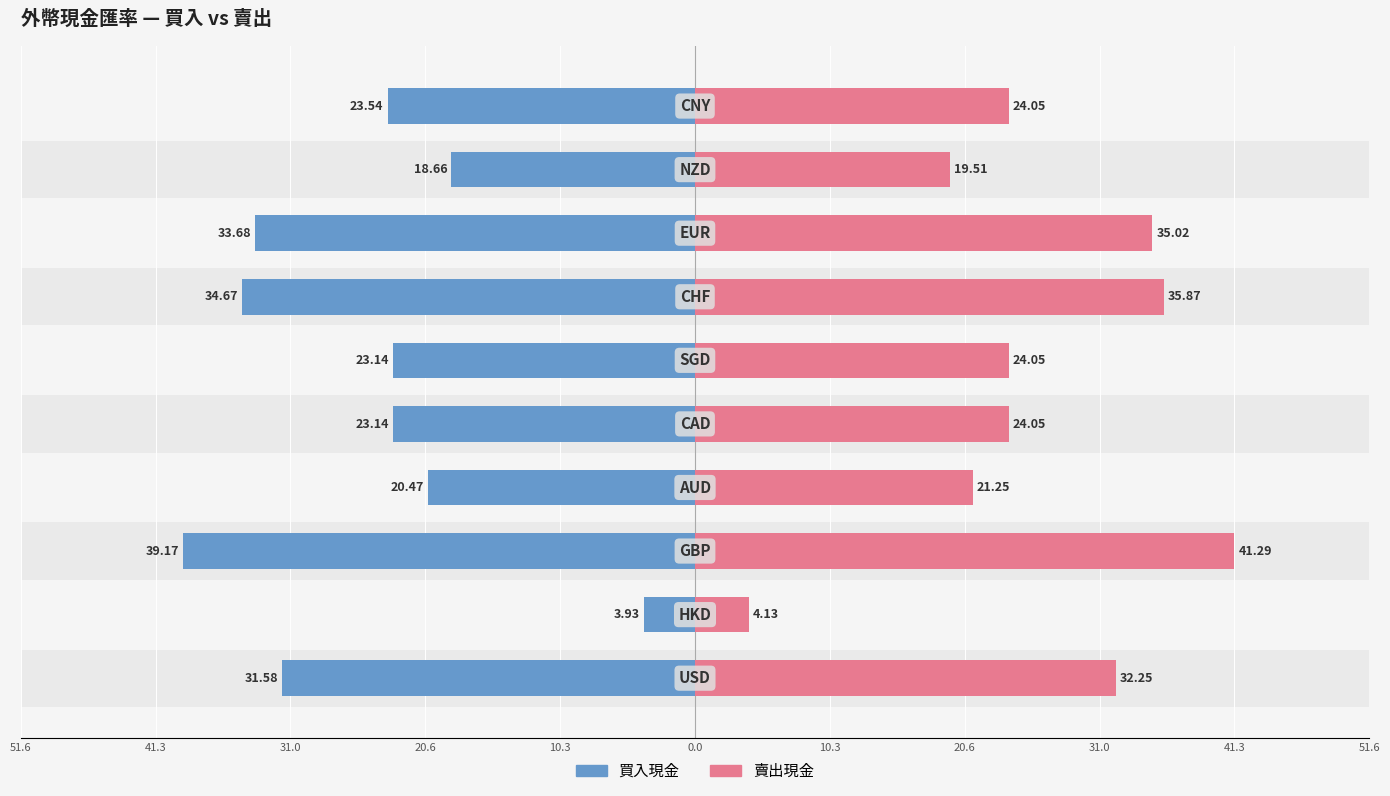

How many bars are there in each group?

2